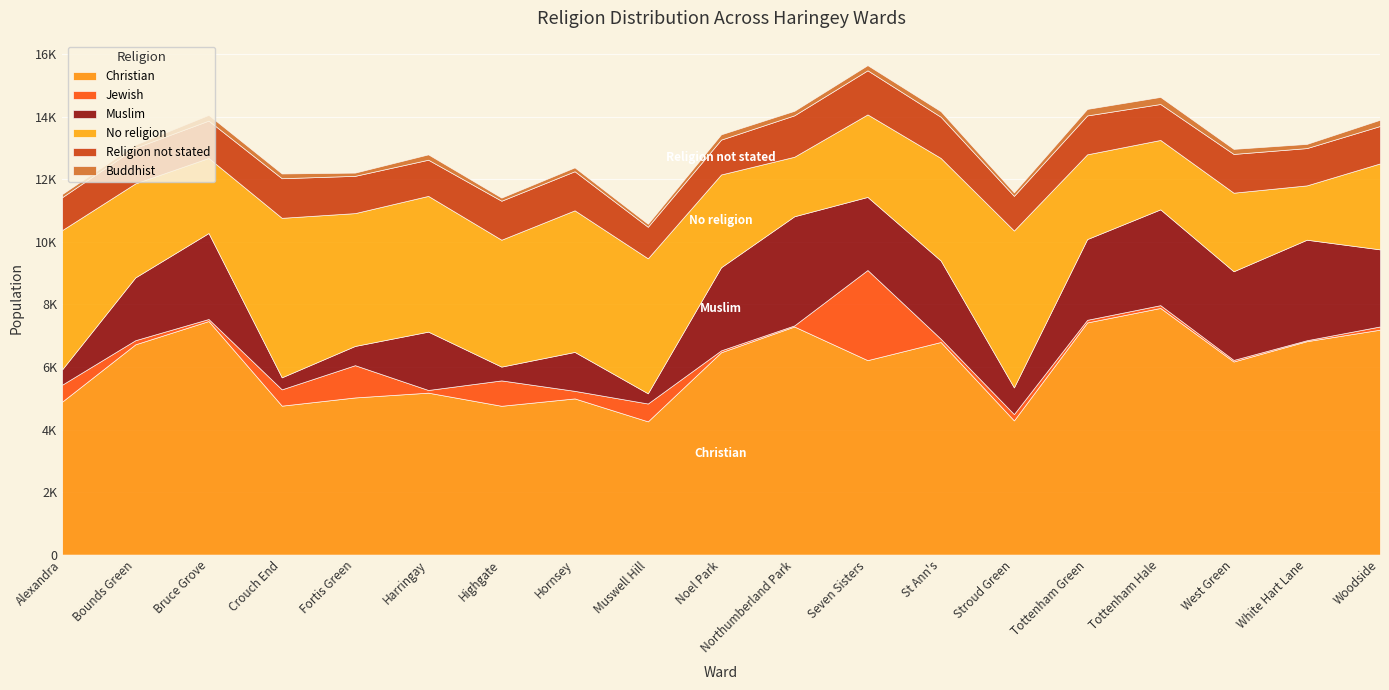

The Jewish series shows 159 at Woodside. True or false?

False